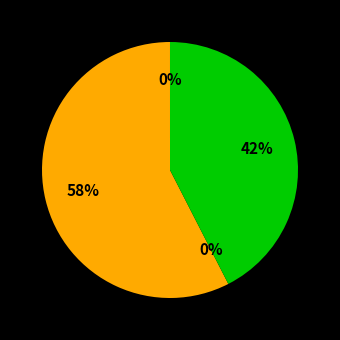

To the nearest percent, what is the difference between the 173312 and 232493 slice percentages?

42%